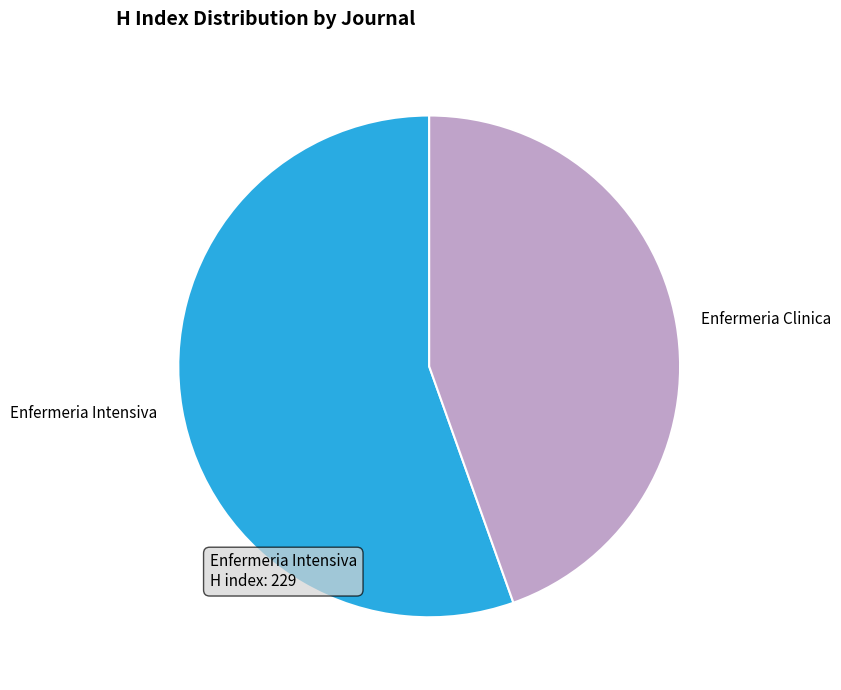

Rank the categories by value from highest to lowest.

Enfermeria Intensiva, Enfermeria Clinica